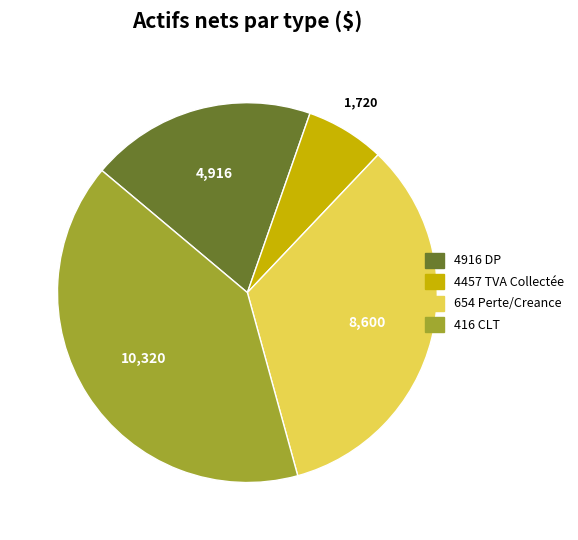

What is the largest slice in the pie chart?

416 CLT